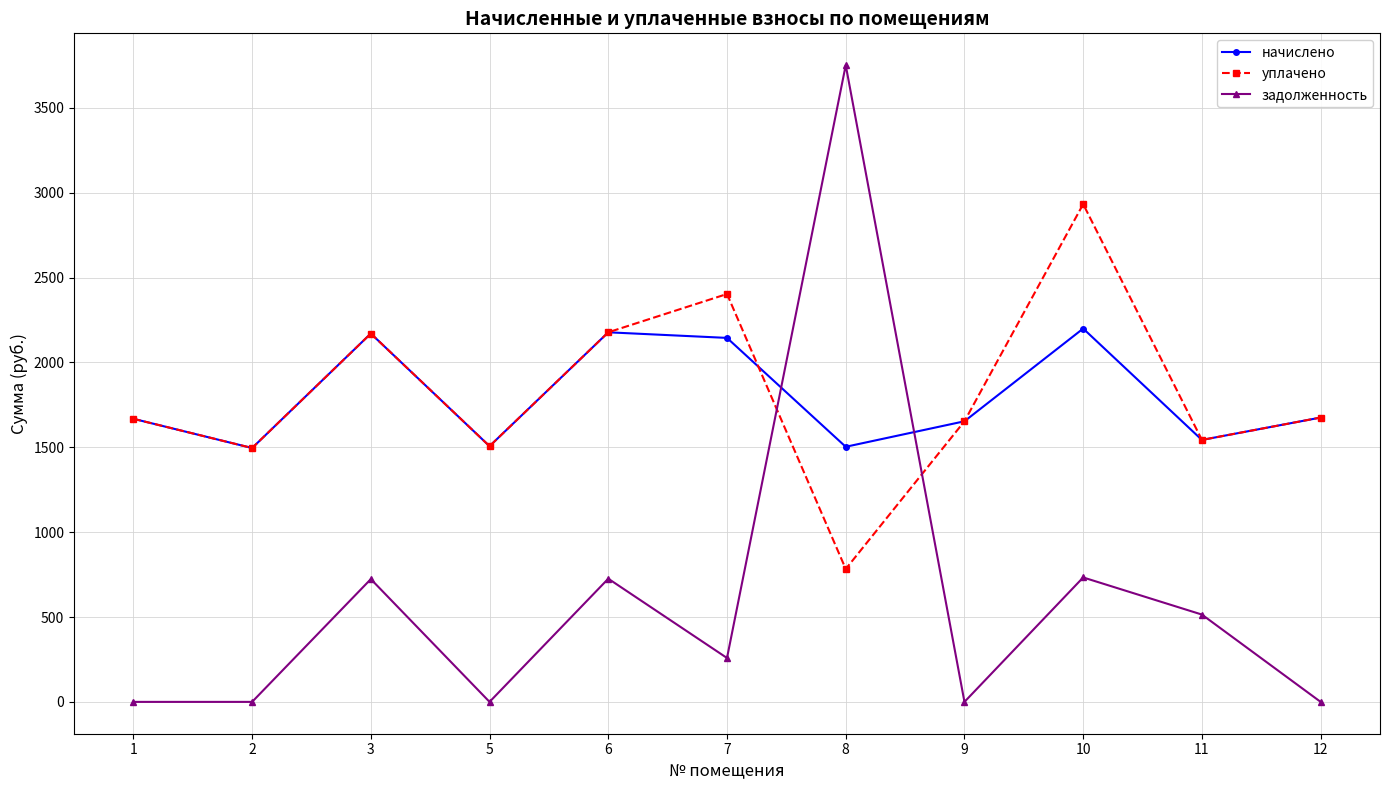

Where do задолженность and начислено first cross each other?

7 and 8